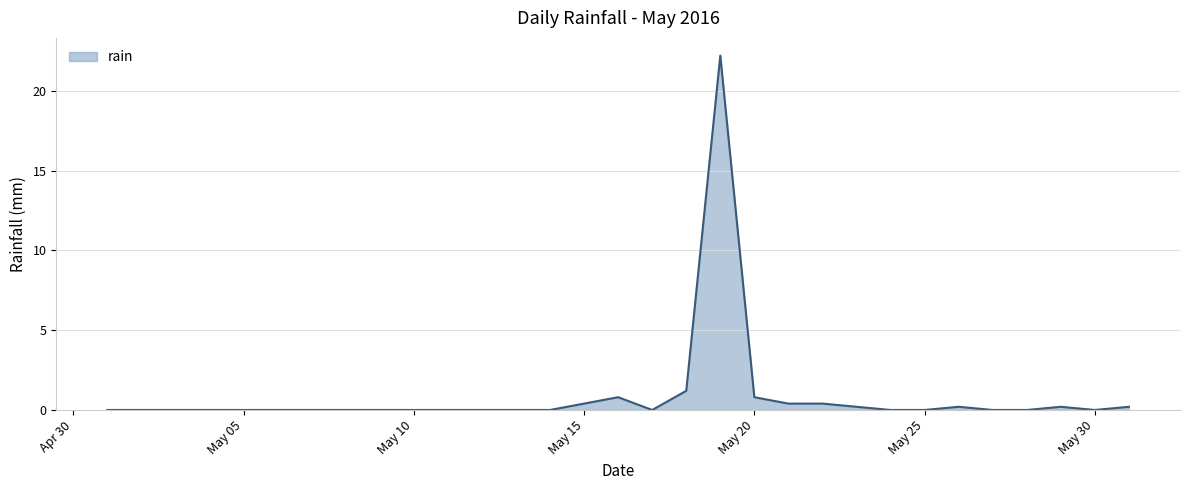

What is the maximum value shown in the chart?

22.2